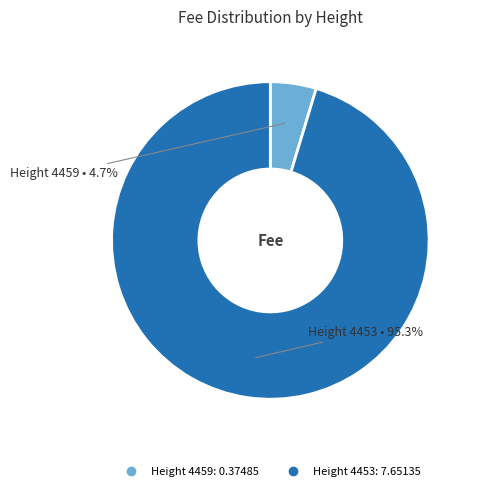

To the nearest percent, what is the average slice percentage?

50%